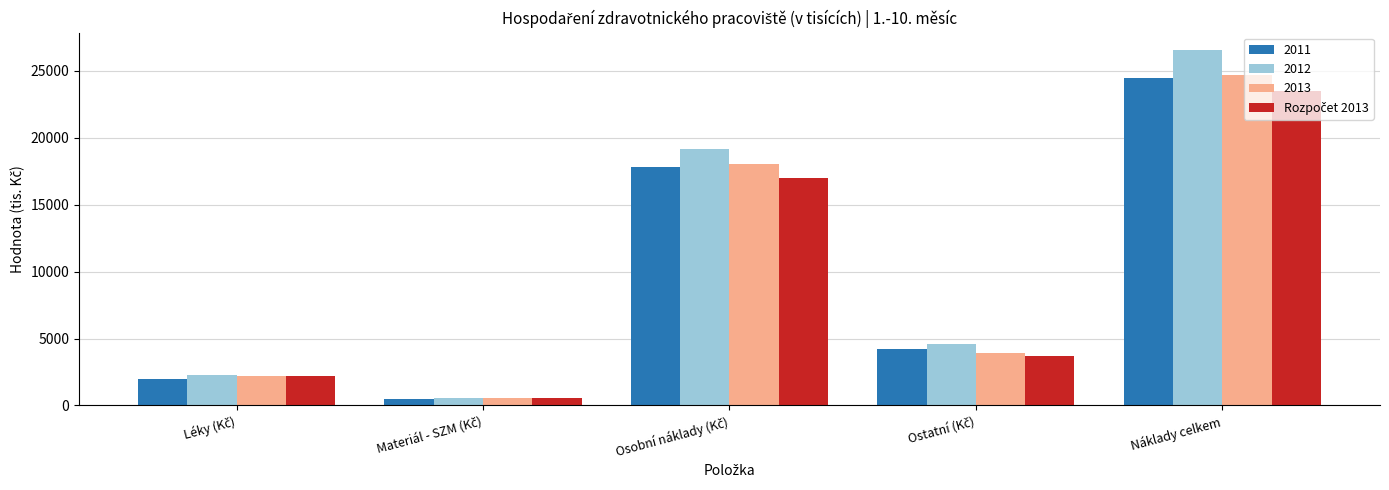

The value of 2013 at Náklady celkem is 32452.9. True or false?

False